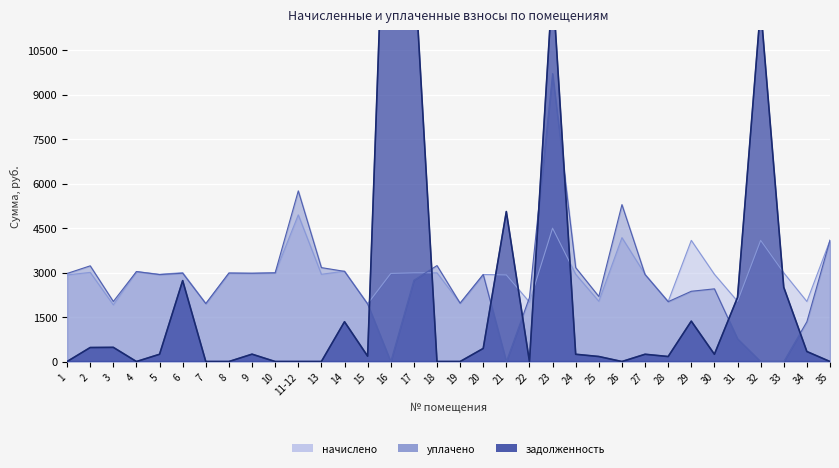

Is the value of задолженность at 32 greater than the value of начислено at 7?

Yes